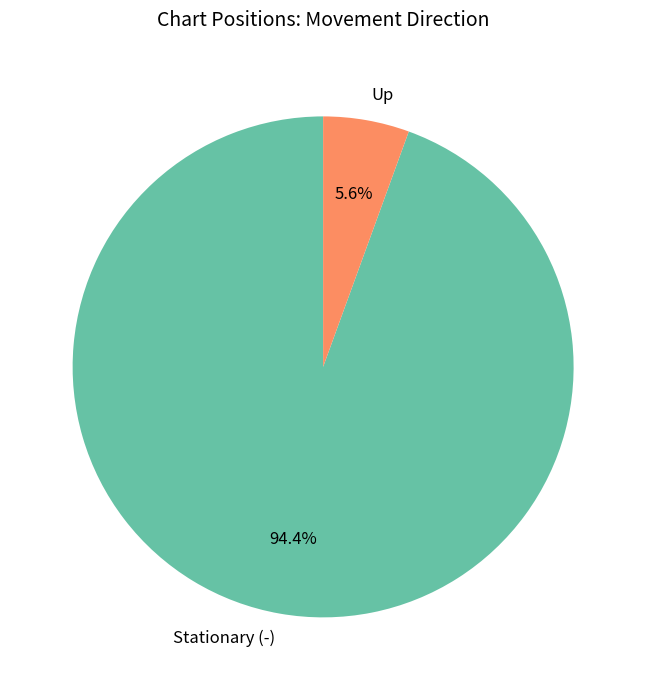

Combined, what portion of the pie is Stationary (-) and Up?

100.0%